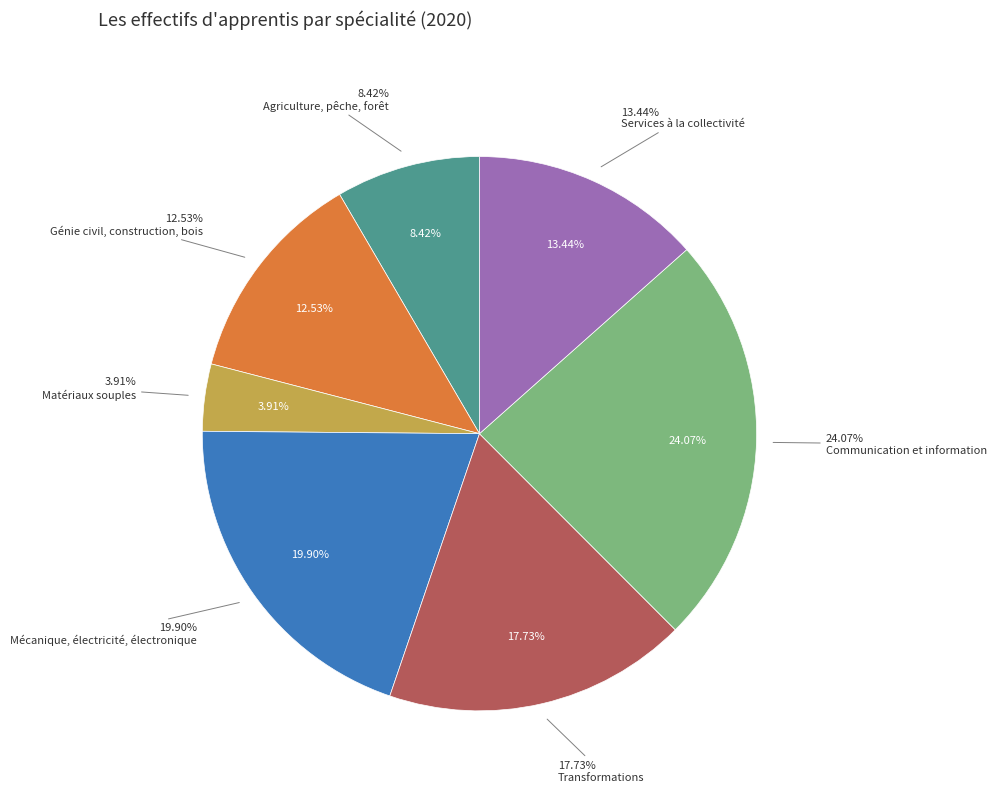

To the nearest percent, what is the difference between the largest and smallest slice percentages?

20%